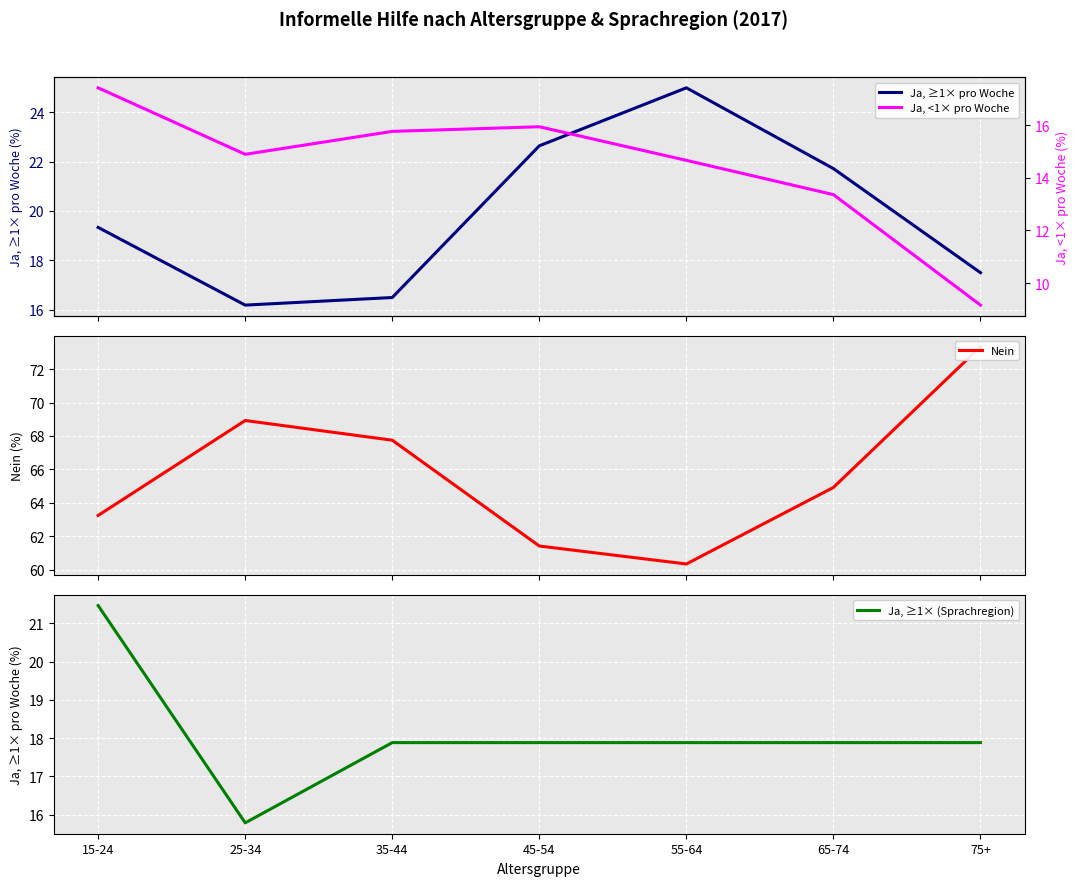

What is the greatest value displayed?

73.3